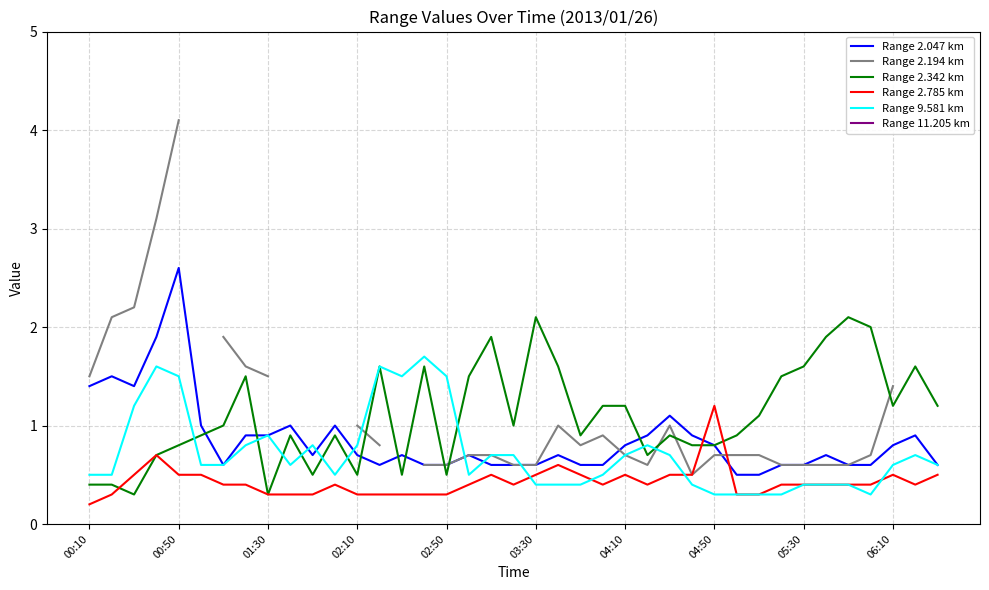

Which category has the highest value in the Range 2.785 km series?

04:50